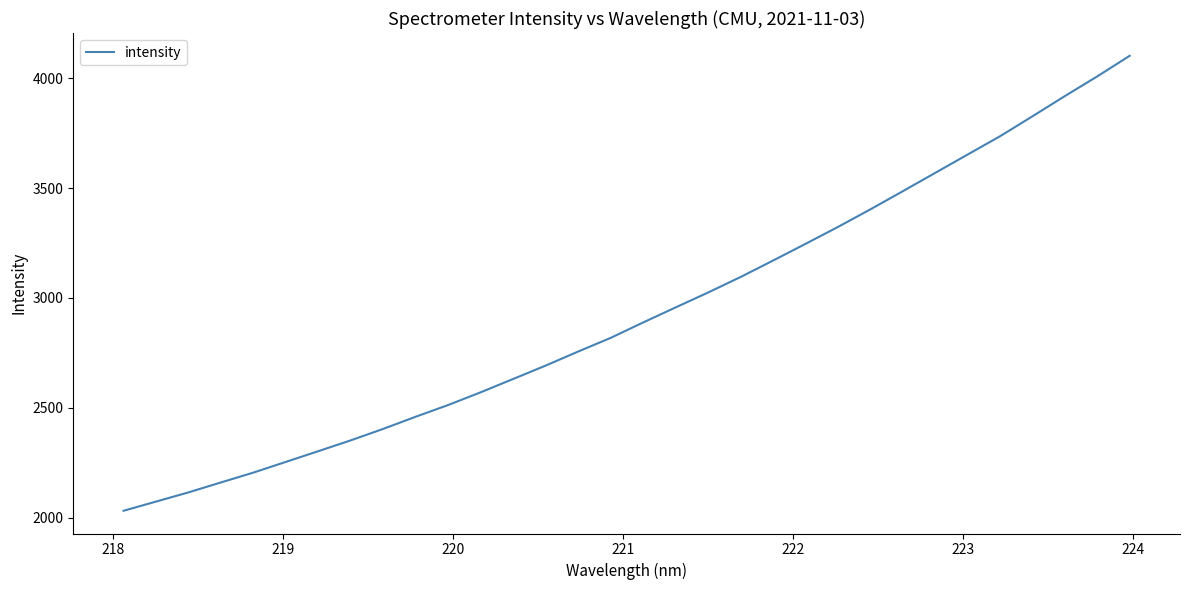

How many lines are shown in the chart?

1